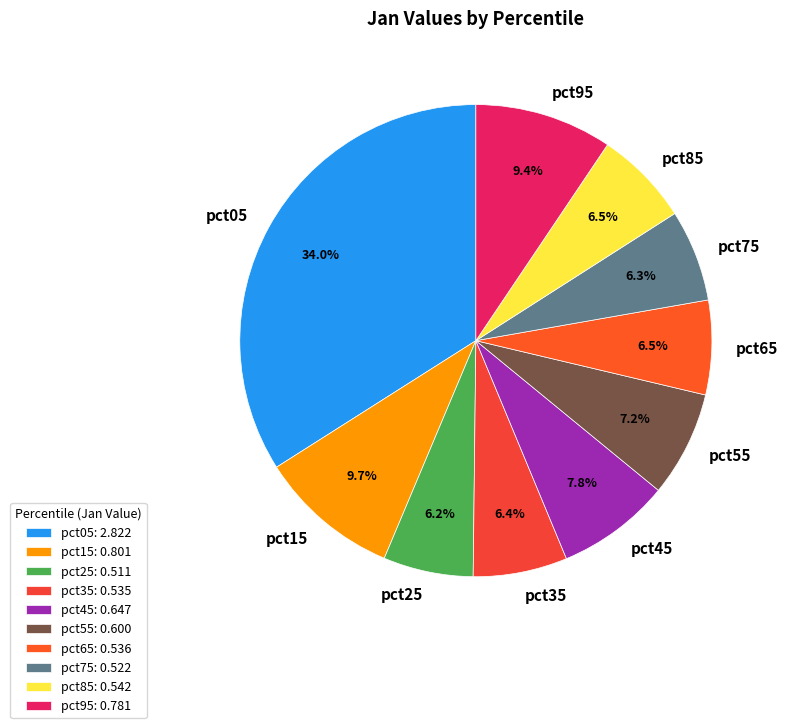

Does pct15 account for over 50% of the chart?

No